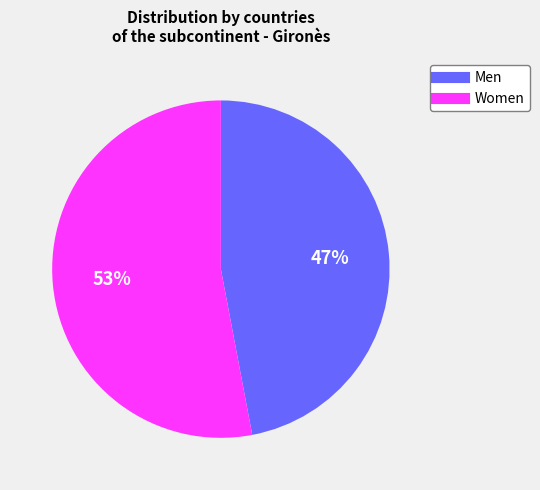

Is there any slice that represents more than half of the pie?

Yes